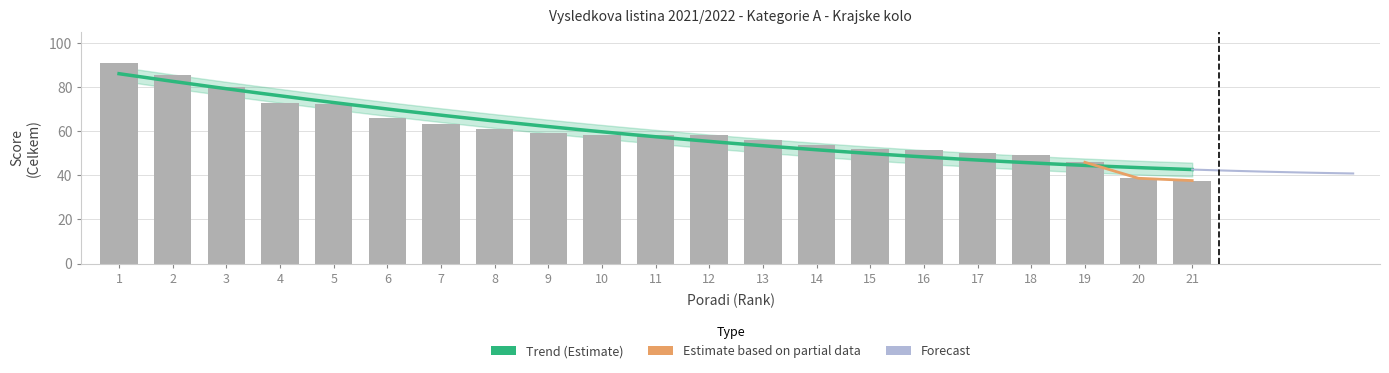

Which series changed the most between 16 and 21?

Celkem